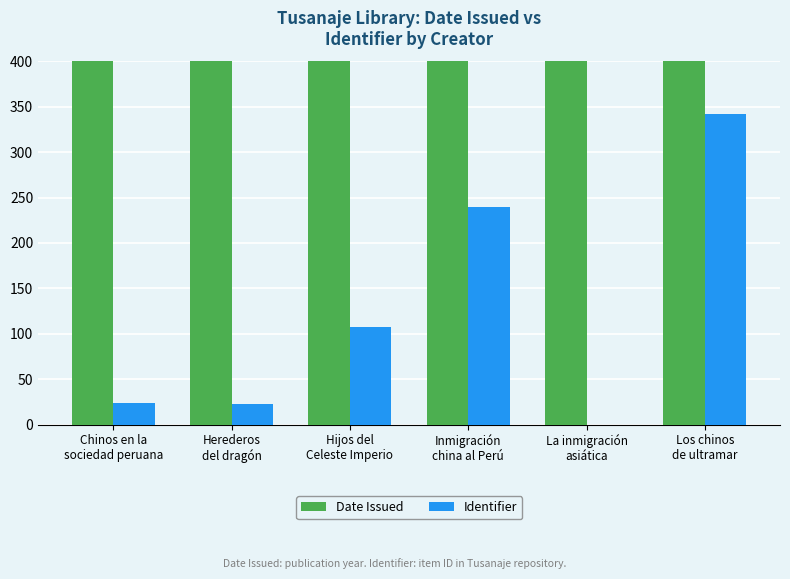

Reading left to right, what are all the values shown in this chart?

Date Issued: 2017	2000	2010	1996	2014	2021
Identifier: 24	23	107	240	0	342